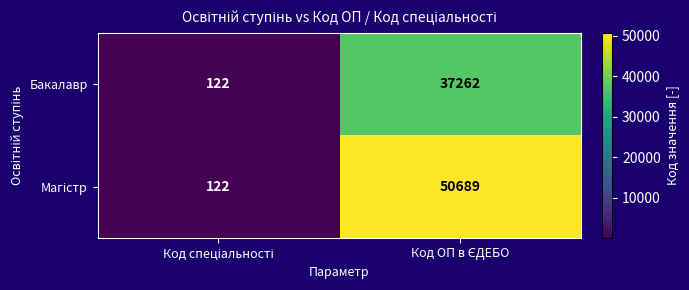

What is the sum of all Бакалавр values?

37384